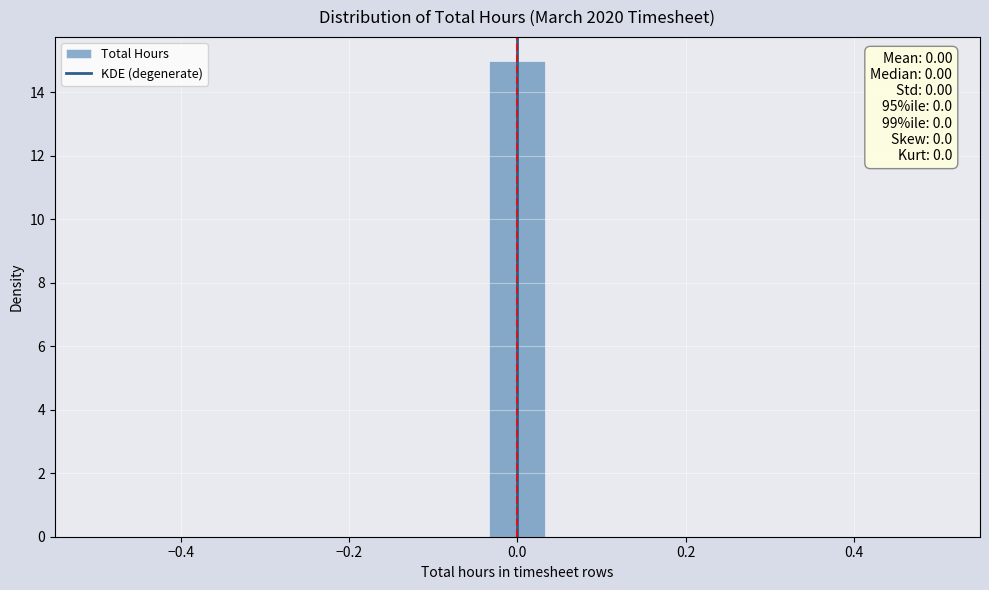

Read against the x-axis, roughly where is the centre of the tallest bar?

0.00